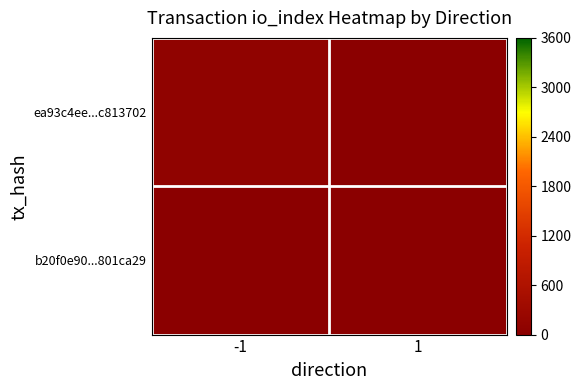

Reading right to left, what are all the values shown in this chart?

ea93c4ee...c813702: 1=0	-1=103
b20f0e90...801ca29: 1=0	-1=0